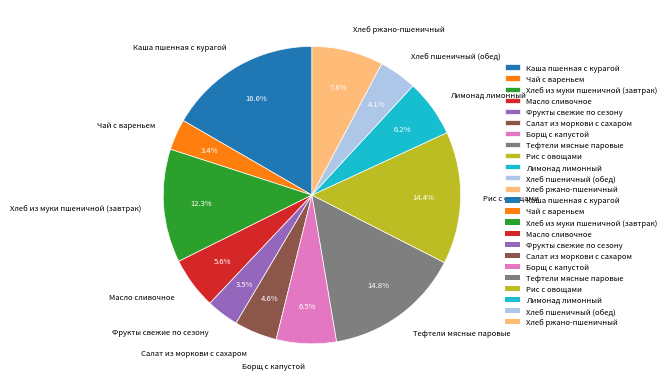

Is there any slice that represents more than half of the pie?

No